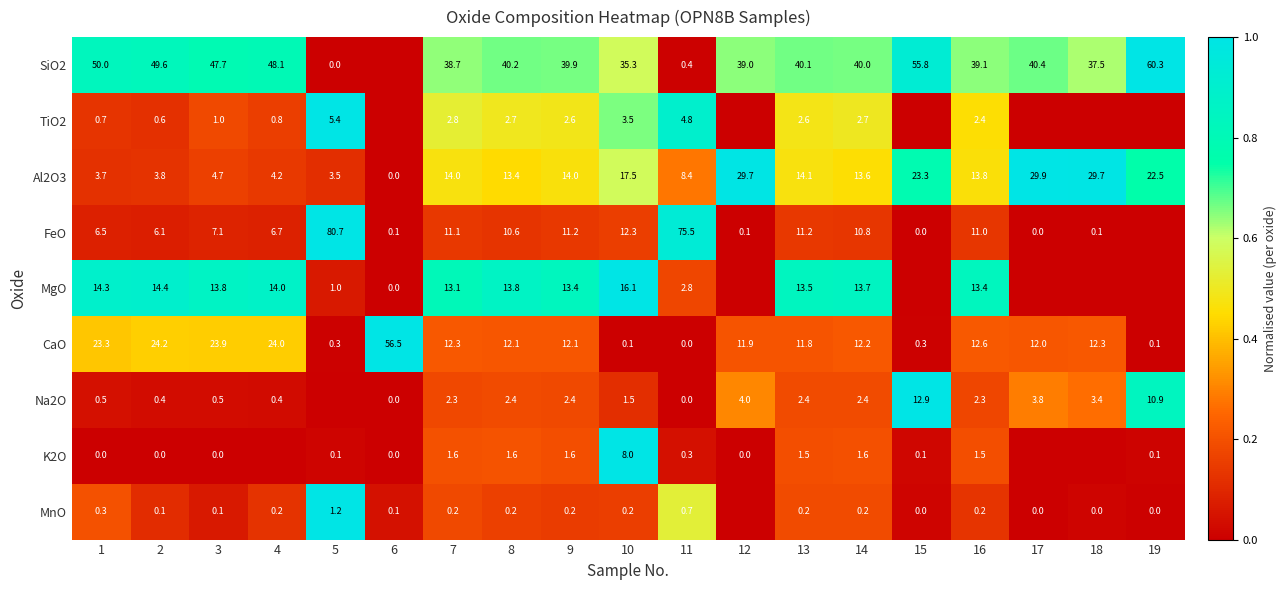

What value does the Al2O3 series have at 15?

23.3